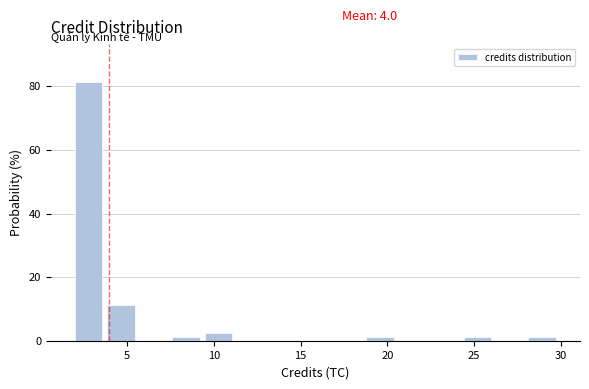

Around what value on the x-axis is the tallest bar? Give the approximate position of its centre, as read against the axis.

3.0